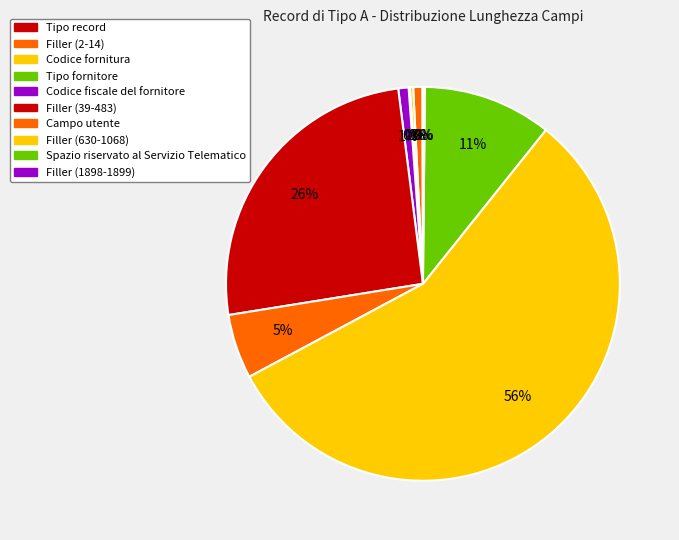

Combined, what portion of the pie is Campo utente and Codice fiscale del fornitore?

6.1%